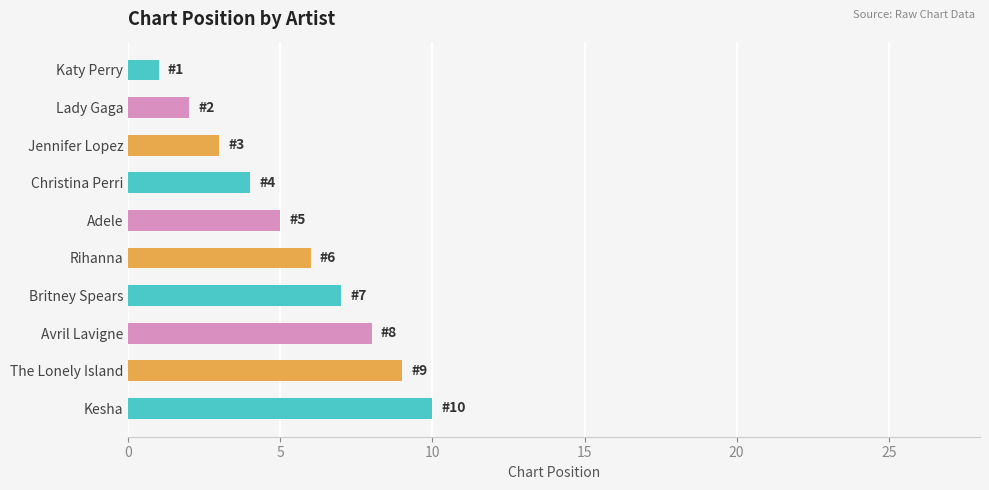

How many values are between 3 and 8?

6